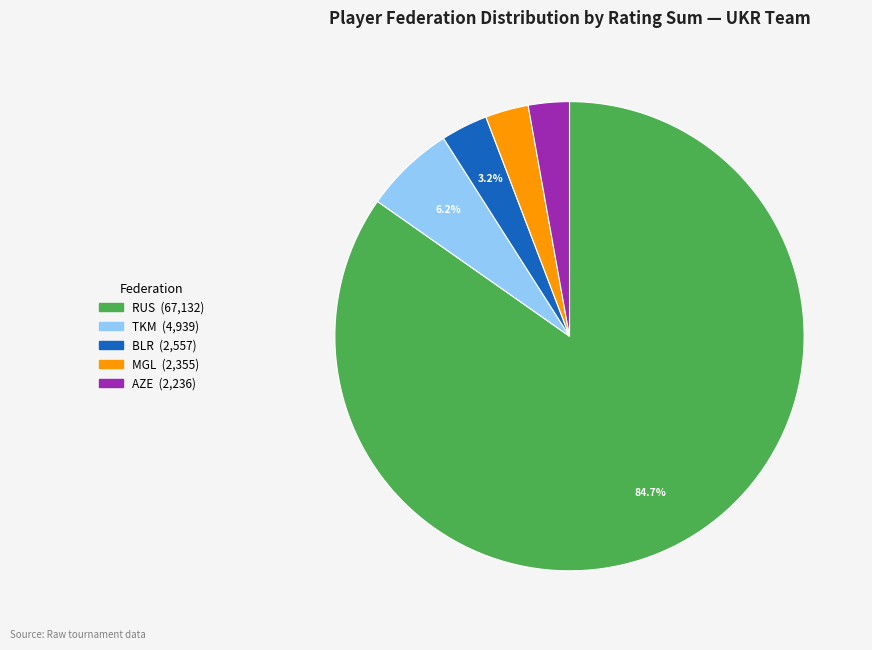

To the nearest percent, what is the average slice percentage?

20%